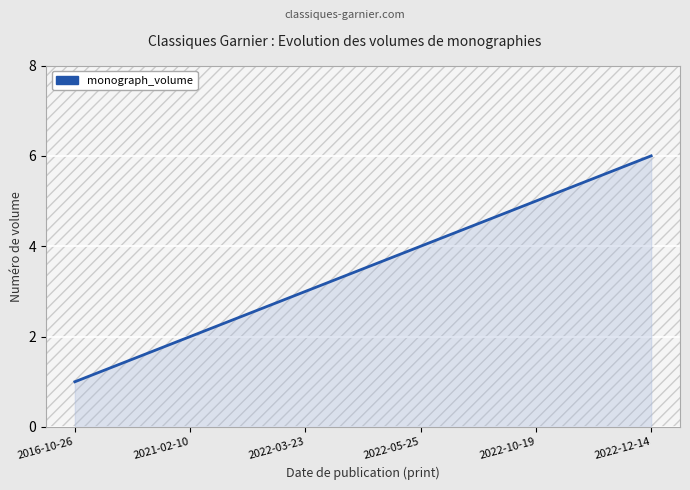

At which category does the chart reach its peak across all series?

2022-12-14